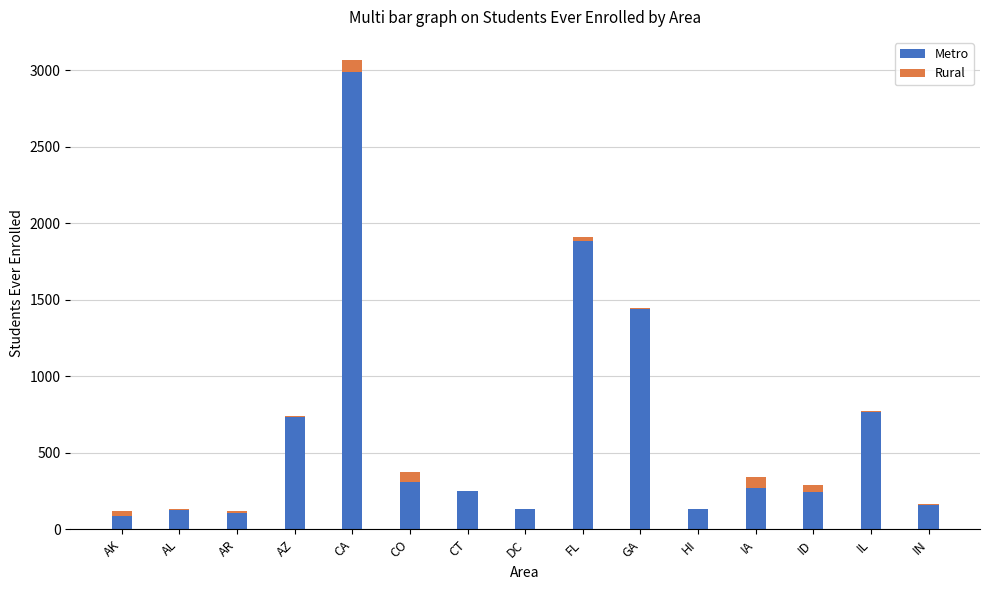

What is the sum of all Metro values?

9639